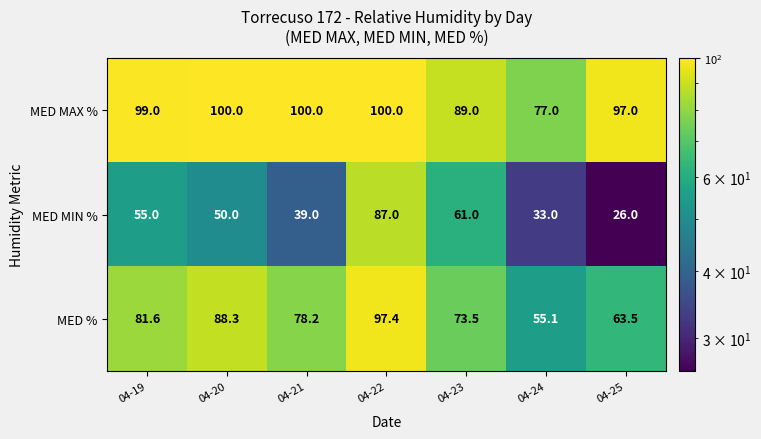

What value does the MED MIN % series have at 04-25?

26.0